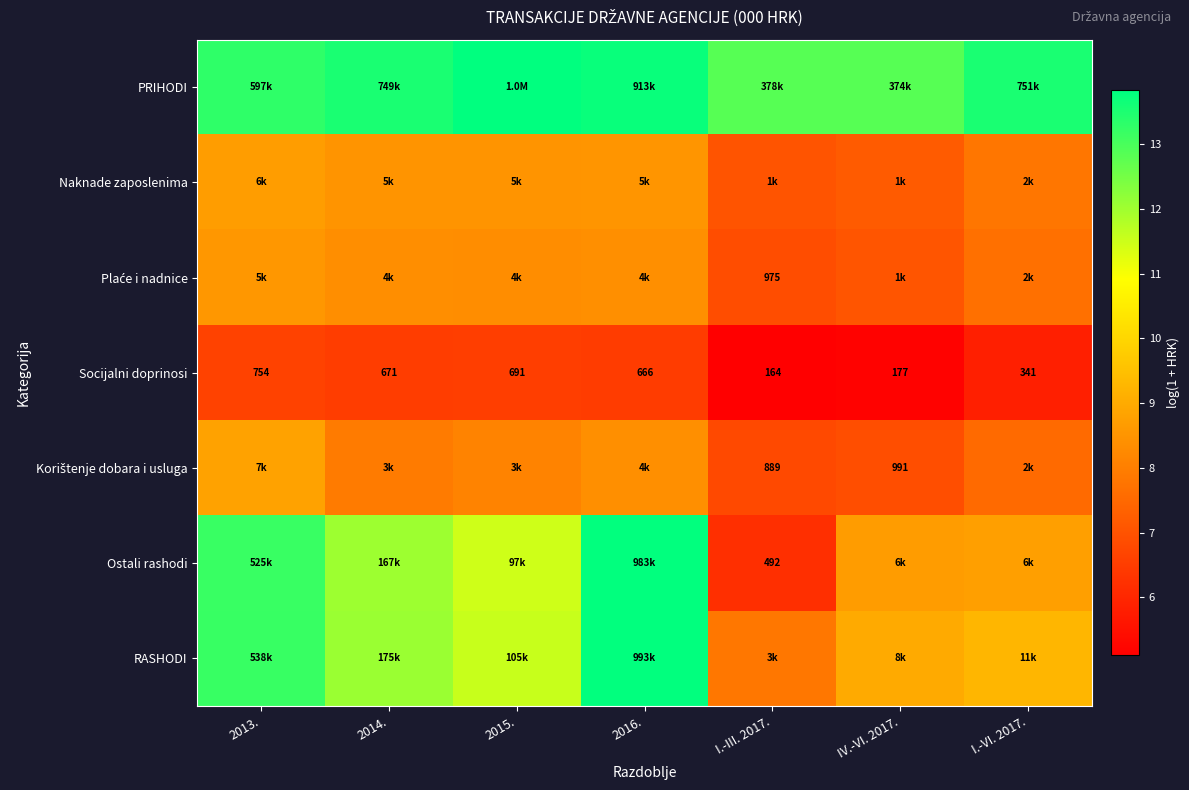

What is the greatest value displayed?

13.8